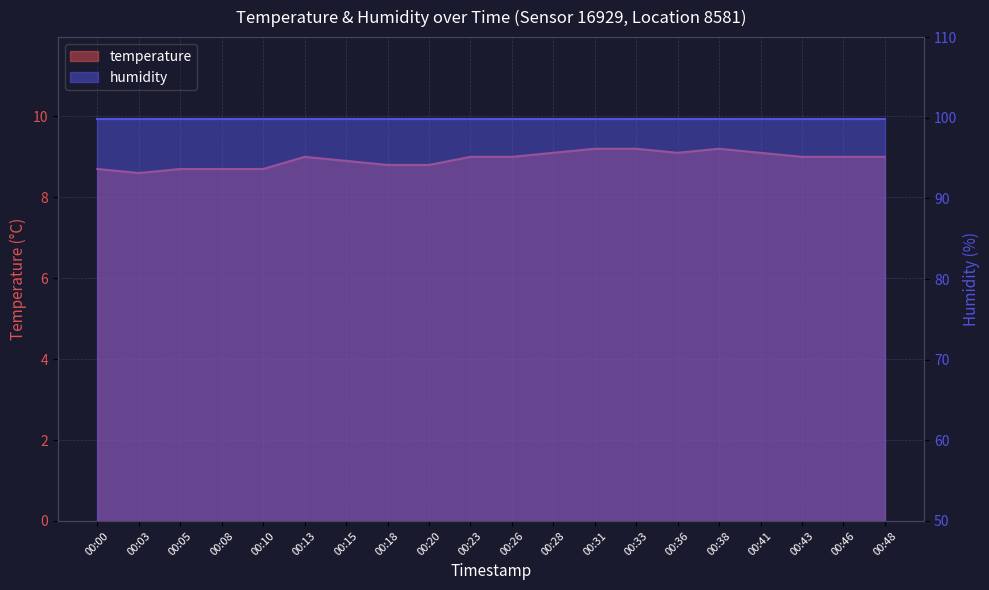

What is the average value?

8.9